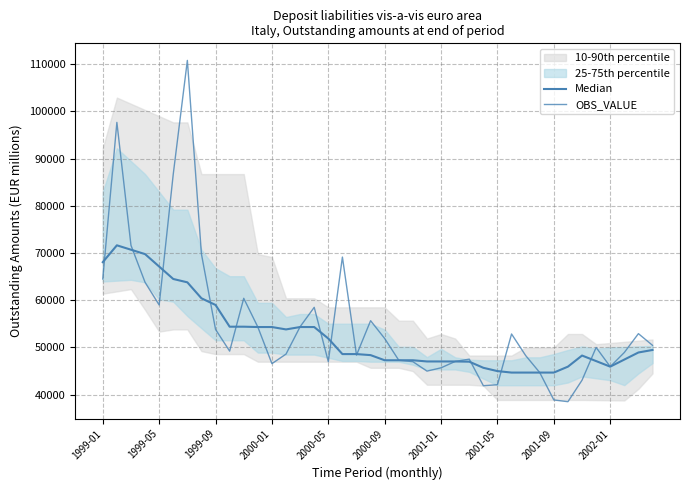

True or false: Median and OBS_VALUE cross at least once.

True